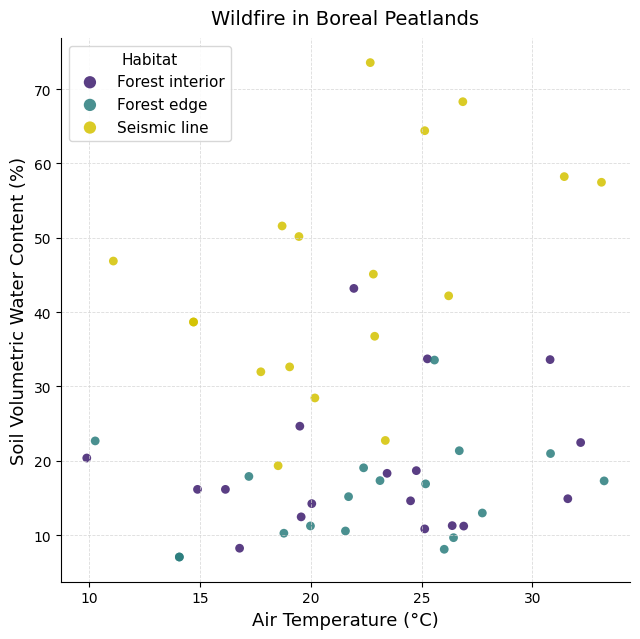

What are all the series names shown in the legend?

Forest interior, Forest edge, Seismic line